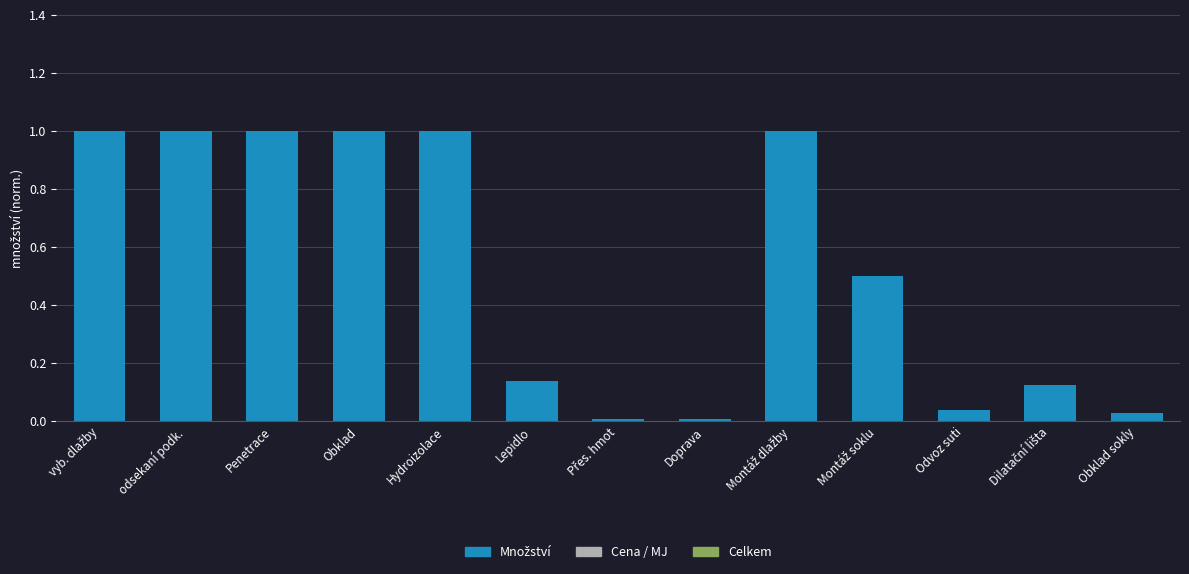

What is the greatest value displayed?

1.0